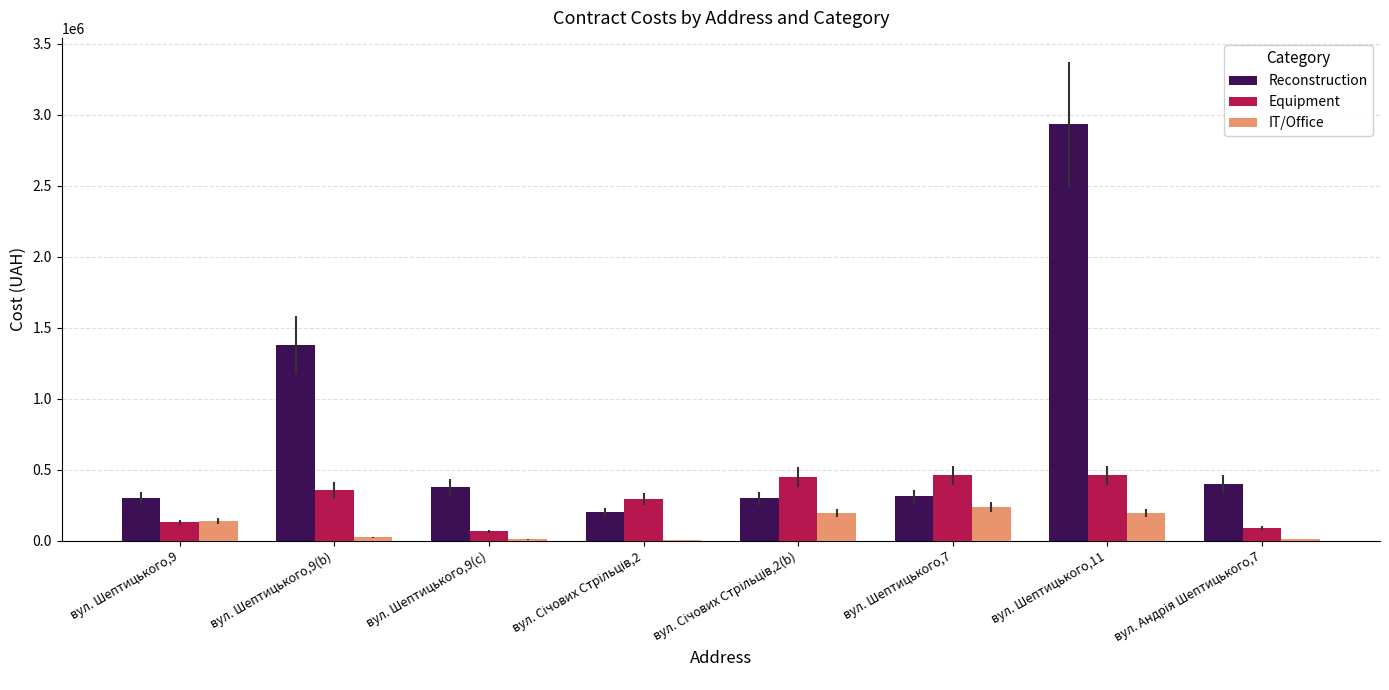

Is the value of Equipment at вул. Шептицького,7 greater than the value of IT/Office at вул. Шептицького,9(b)?

Yes